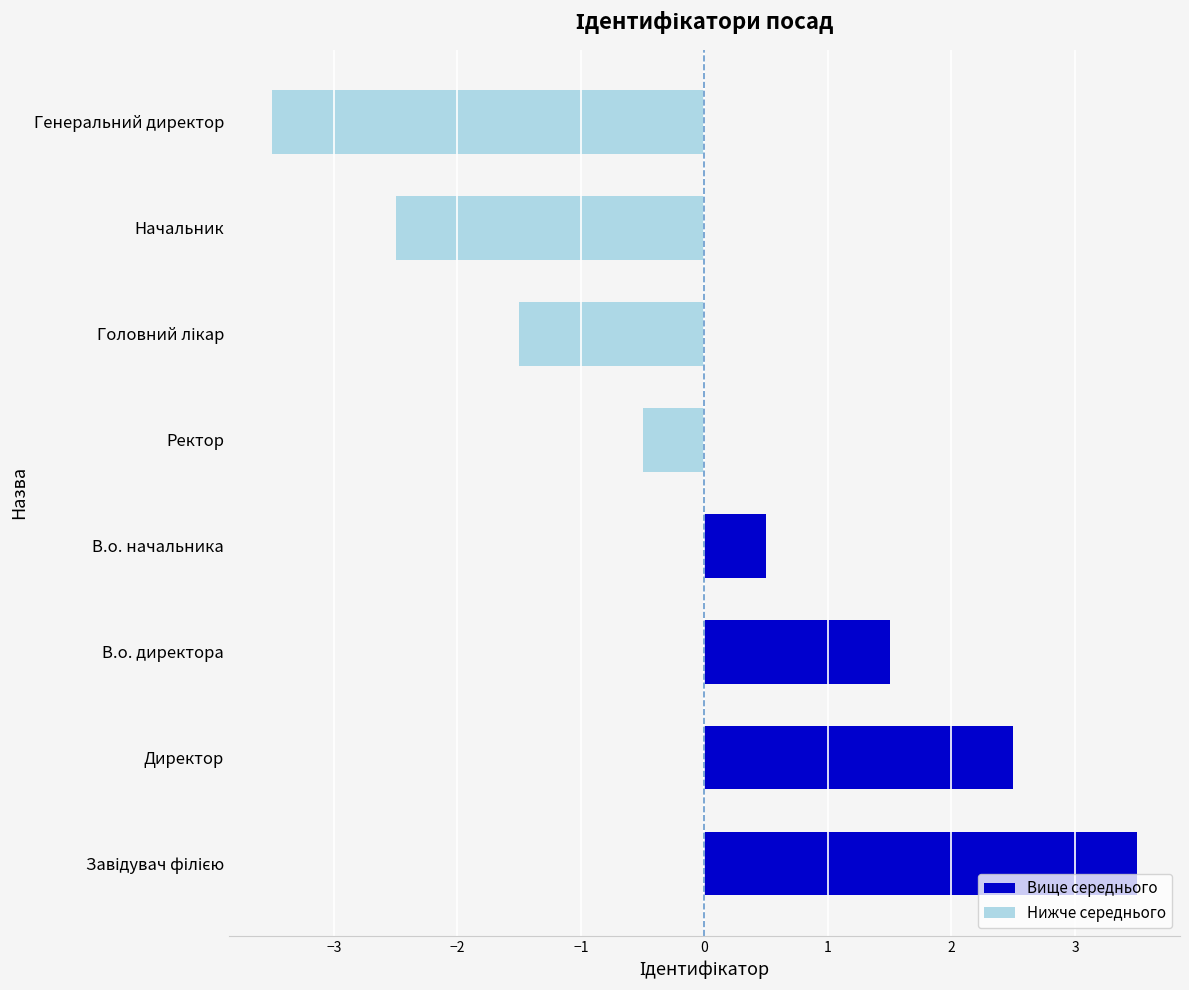

True or false: Нижче середнього has a value of -0.2 at Ректор.

False